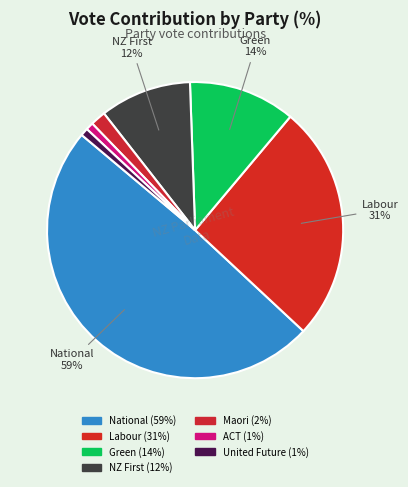

Count the number of slices in the pie.

7